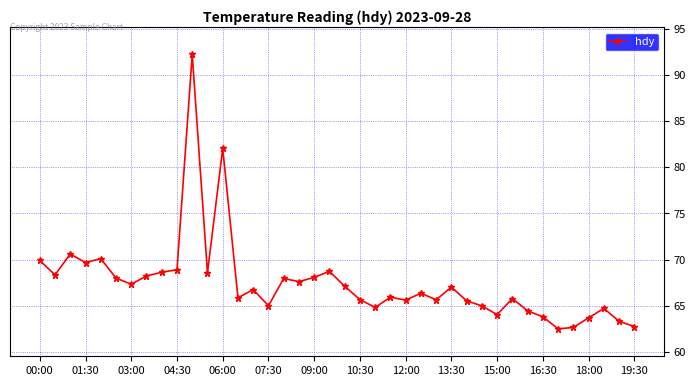

What is the sum of all values?

2699.2